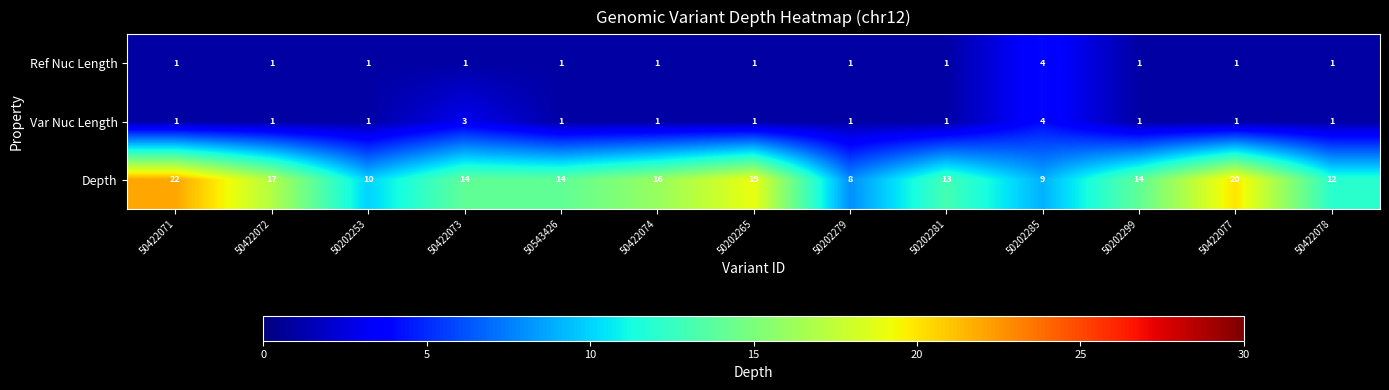

Is the value of Depth at 50202281 greater than the value of Ref Nuc Length at 50422074?

Yes